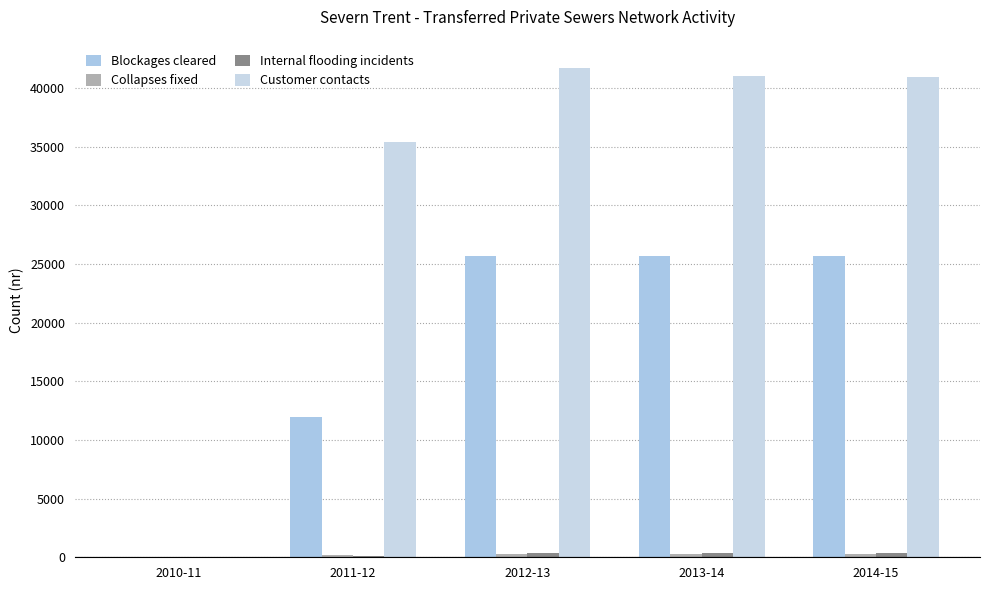

Are the bars grouped side by side (vs. stacked)?

Yes